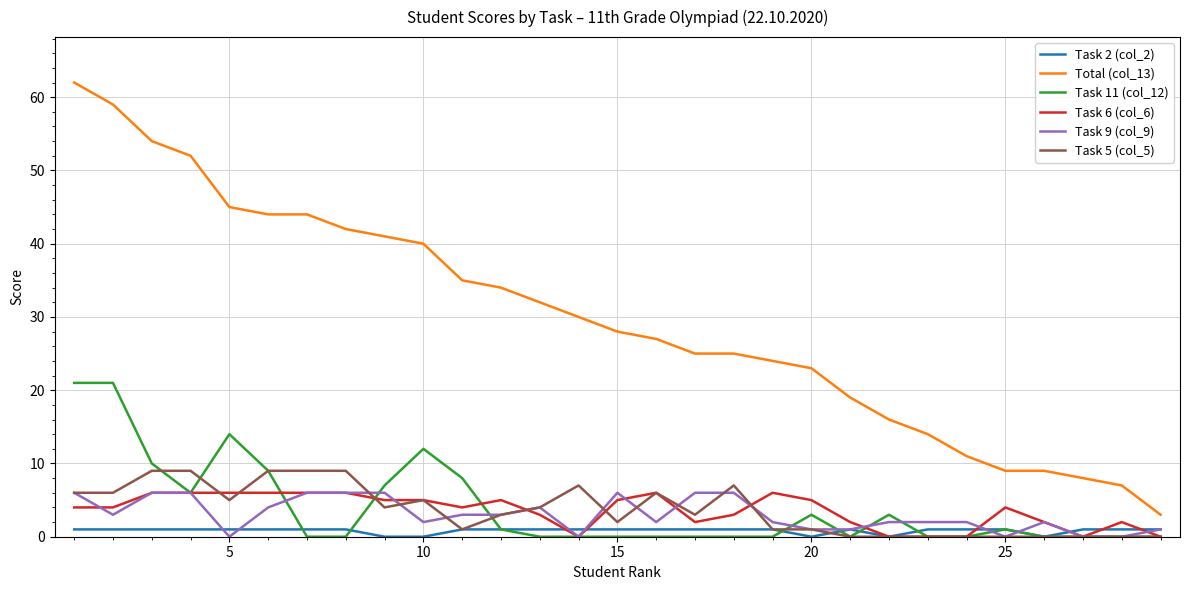

Reading left to right, what are all the values shown in this chart?

Task 2 (col_2): 1	1	1	1	1	1	1	1	0	0	1	1	1	1	1	1	1	1	1	0	1	0	1	1	1	0	1	1	1
Total (col_13): 62	59	54	52	45	44	44	42	41	40	35	34	32	30	28	27	25	25	24	23	19	16	14	11	9	9	8	7	3
Task 11 (col_12): 21	21	10	6	14	9	0	0	7	12	8	1	0	0	0	0	0	0	0	3	0	3	0	0	1	0	0	0	0
Task 6 (col_6): 4	4	6	6	6	6	6	6	5	5	4	5	3	0	5	6	2	3	6	5	2	0	0	0	4	2	0	2	0
Task 9 (col_9): 6	3	6	6	0	4	6	6	6	2	3	3	4	0	6	2	6	6	2	1	1	2	2	2	0	2	0	0	1
Task 5 (col_5): 6	6	9	9	5	9	9	9	4	5	1	3	4	7	2	6	3	7	1	1	0	0	0	0	0	0	0	0	0